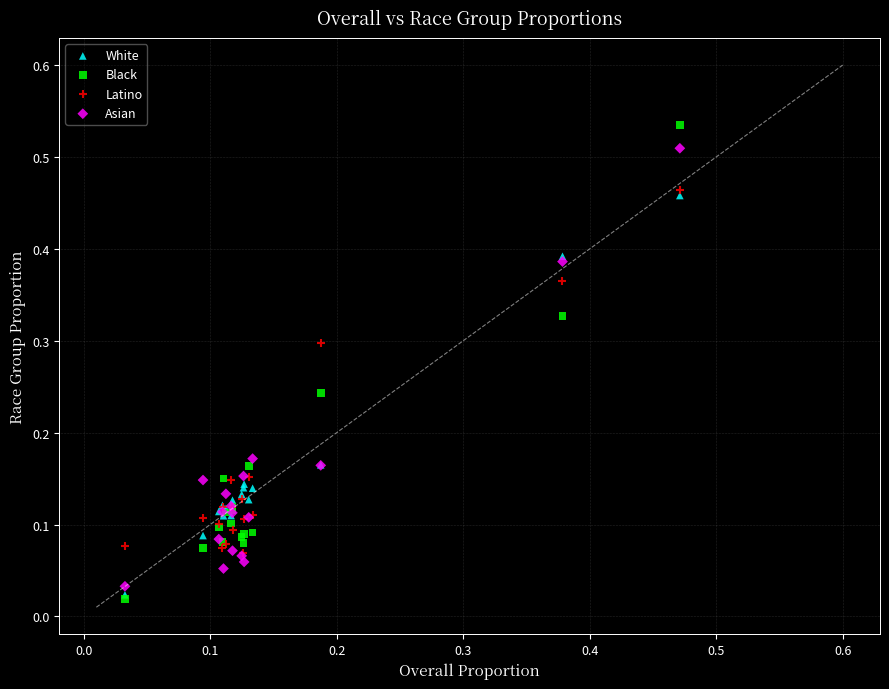

What are all the series names shown in the legend?

White, Black, Latino, Asian